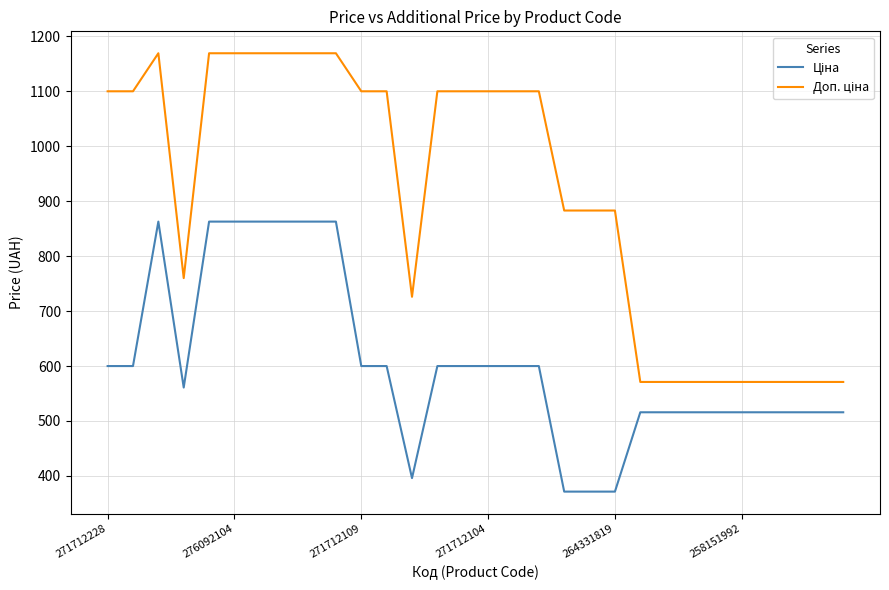

Does the chart display data point markers on the line(s)?

No